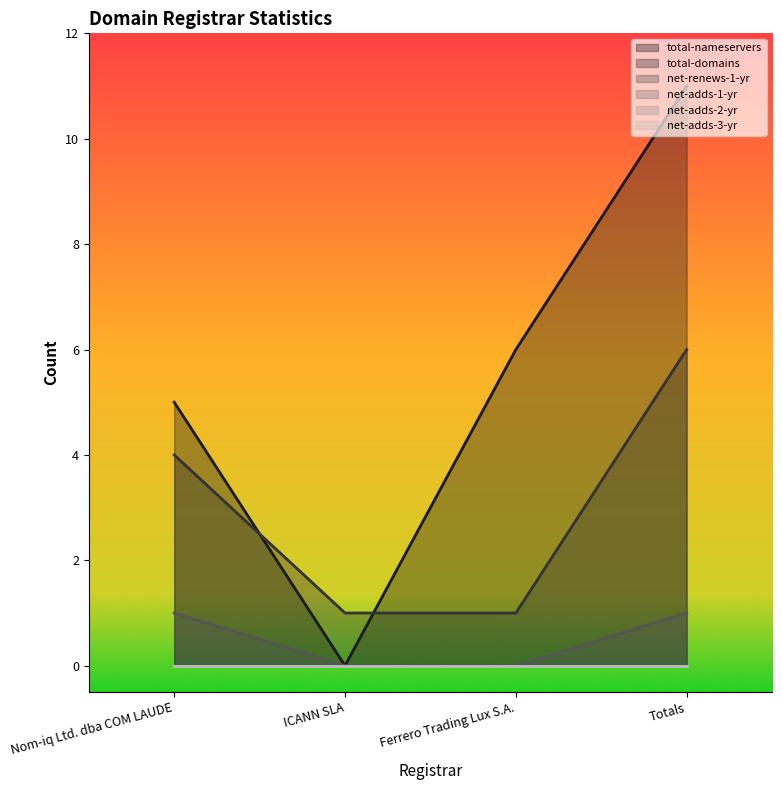

In total-nameservers, how many points are lower than both neighbors (excluding endpoints)?

1